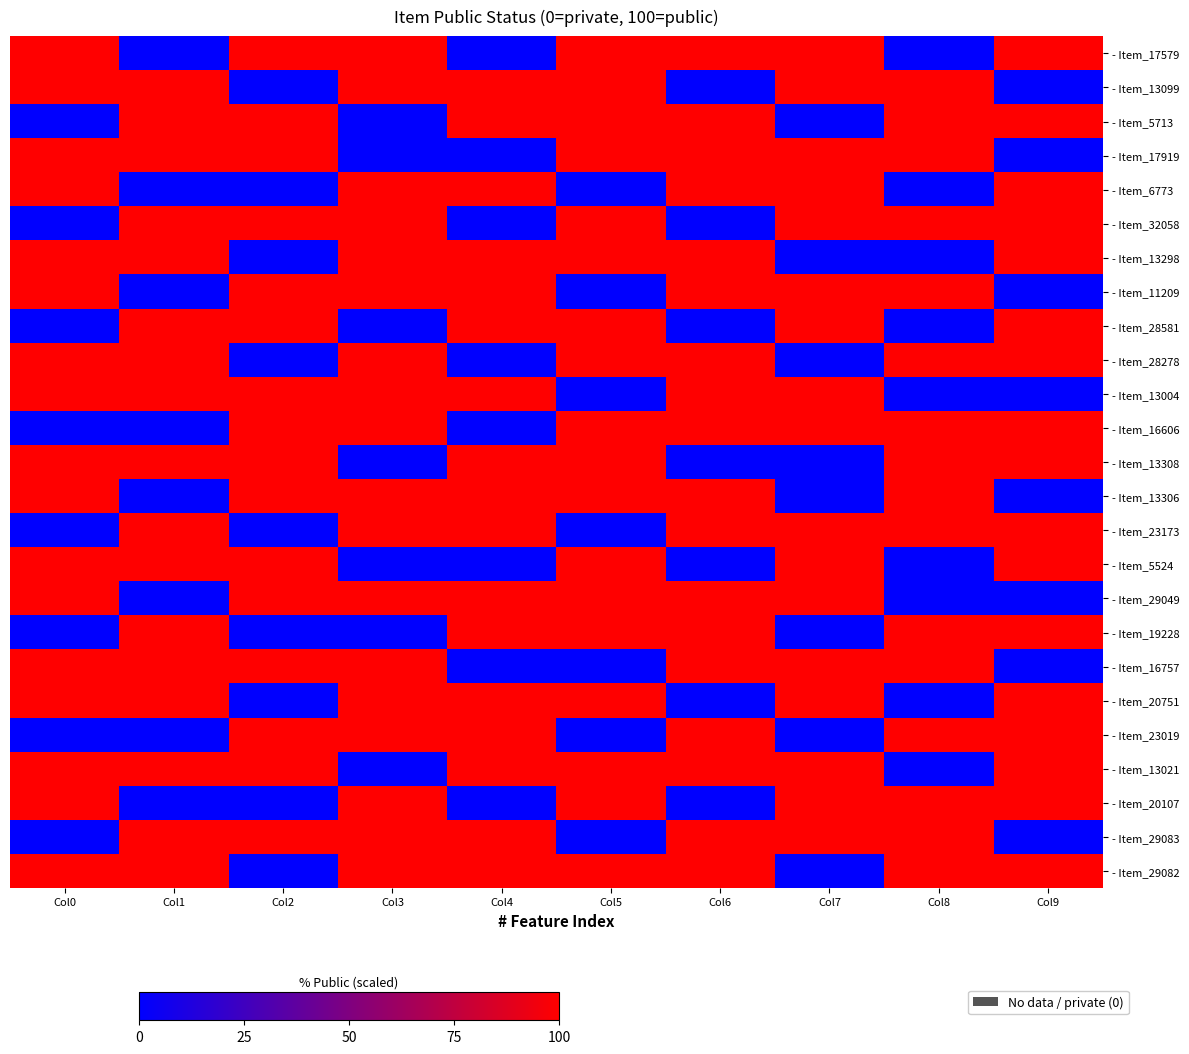

Which series has the largest range (max minus min)?

- Item_17579